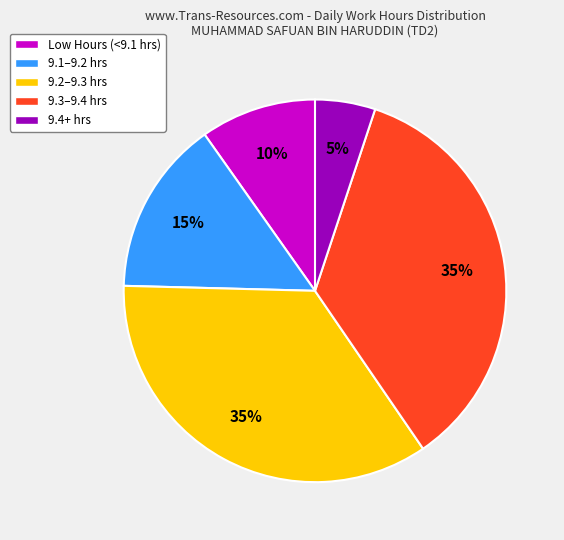

Which slice is the smallest?

9.4+ hrs